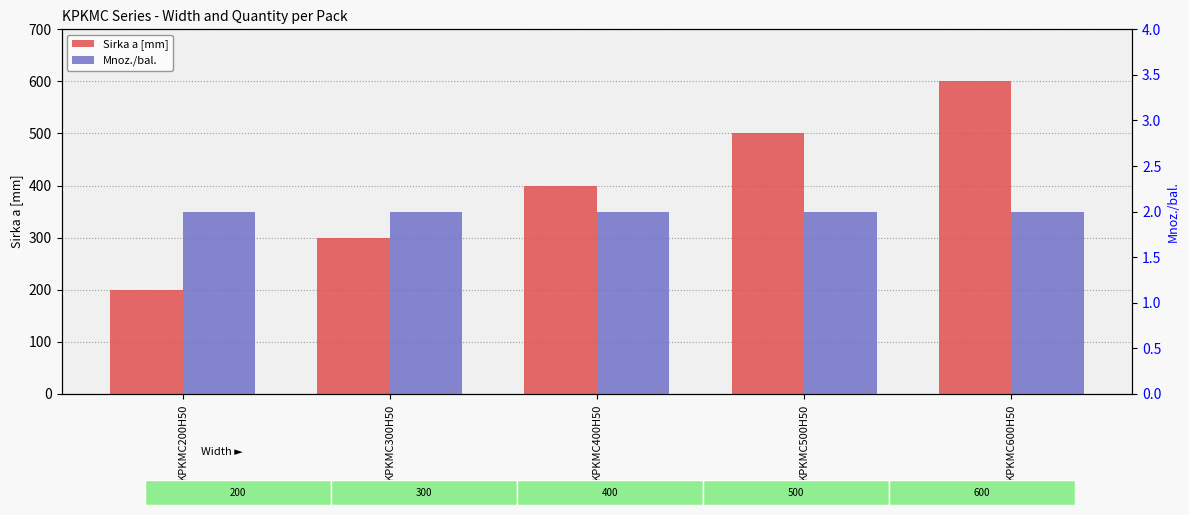

Which series changed the most between KPKMC500H50 and KPKMC600H50?

Sirka a [mm]